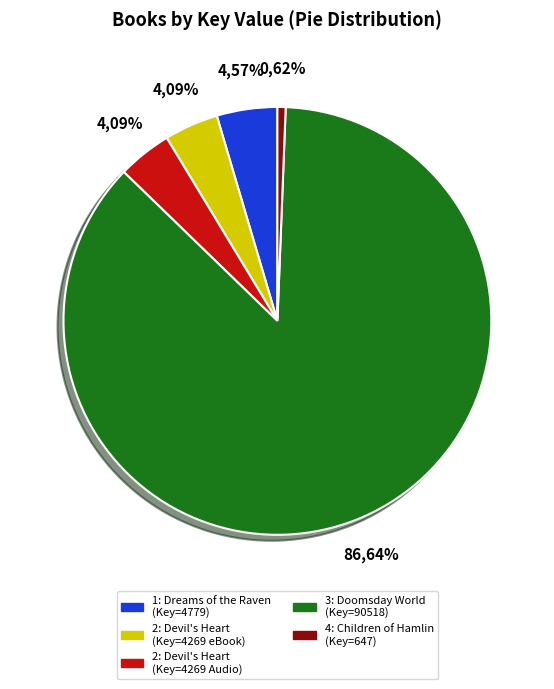

Does 3 - Doomsday World represent more than half of the total?

Yes